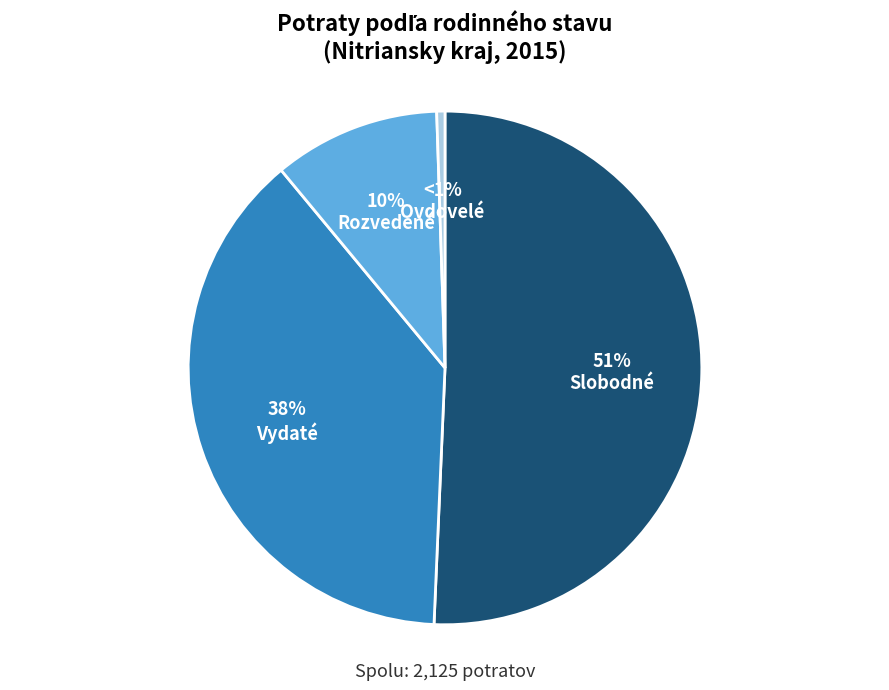

Is there a majority slice in this chart?

Yes